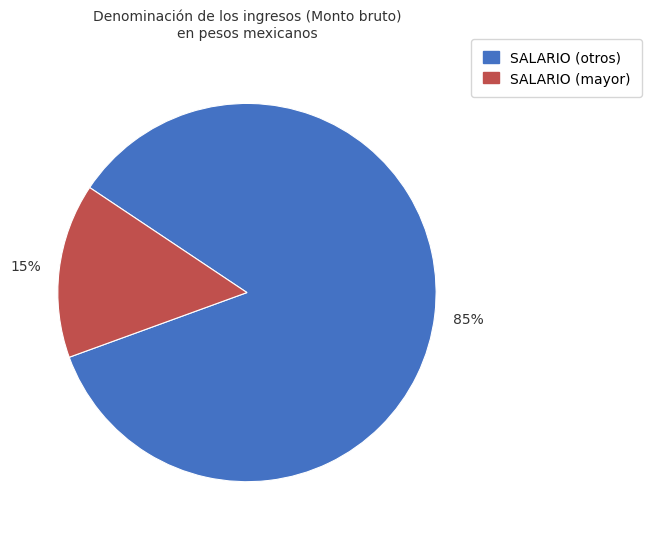

Is there a majority slice in this chart?

Yes